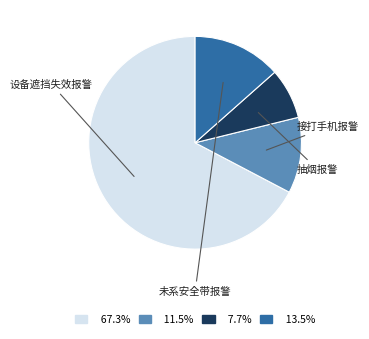

The 未系安全带报警 slice represents 27% of the pie. True or false?

False